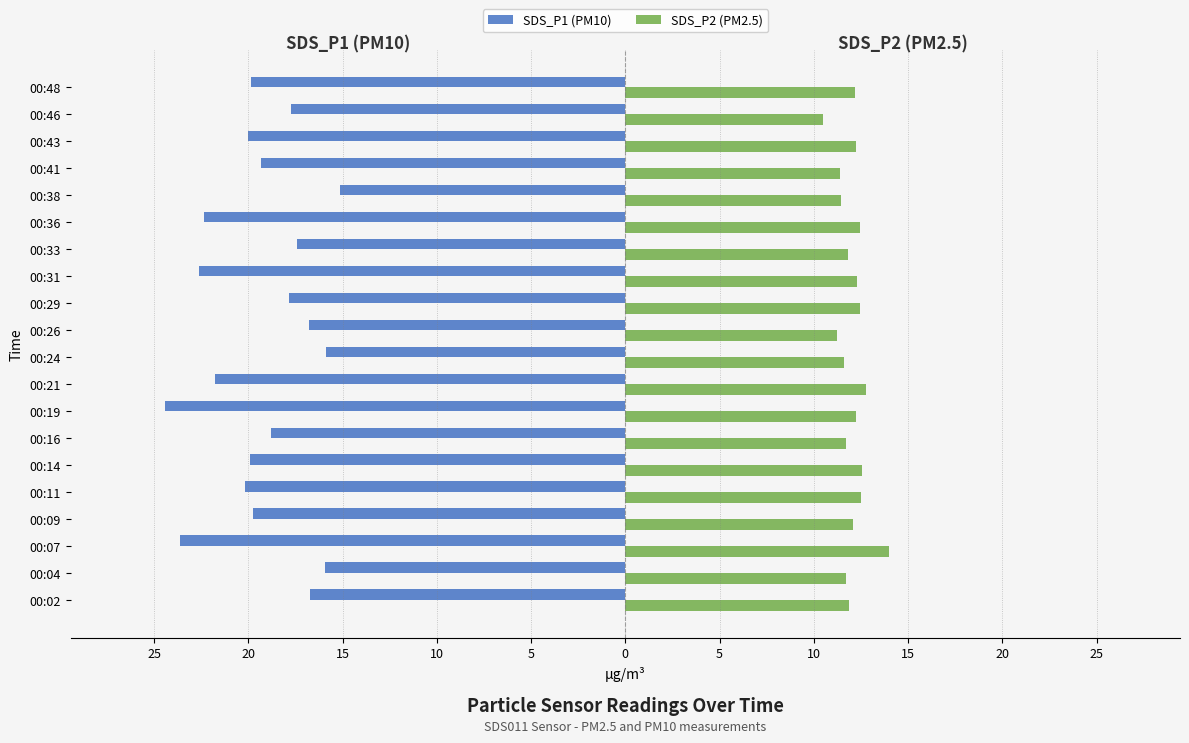

What are all the series names shown in the legend?

SDS_P1 (PM10), SDS_P2 (PM2.5)